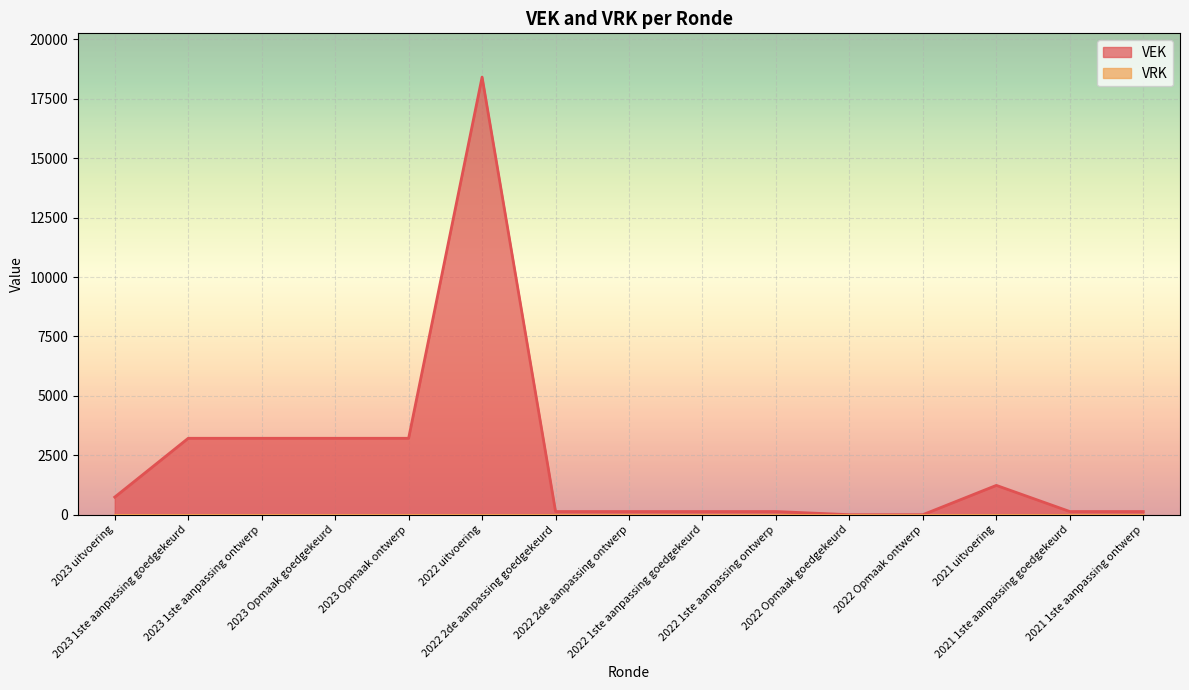

Reading left to right, what are all the values shown in this chart?

2023 uitvoering=740	2023 1ste aanpassing goedgekeurd=3215	2023 1ste aanpassing ontwerp=3215	2023 Opmaak goedgekeurd=3215	2023 Opmaak ontwerp=3215	2022 uitvoering=18411	2022 2de aanpassing goedgekeurd=133	2022 2de aanpassing ontwerp=133	2022 1ste aanpassing goedgekeurd=133	2022 1ste aanpassing ontwerp=133	2022 Opmaak goedgekeurd=0	2022 Opmaak ontwerp=0	2021 uitvoering=1233	2021 1ste aanpassing goedgekeurd=133	2021 1ste aanpassing ontwerp=133